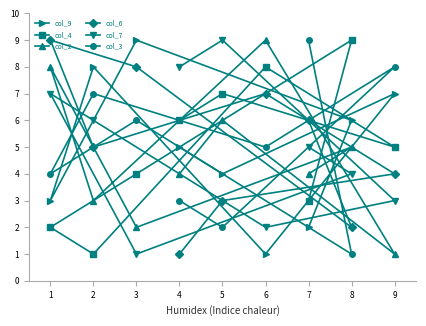

Is the value of col_9 at 7 greater than the value of col_6 at 2?

No